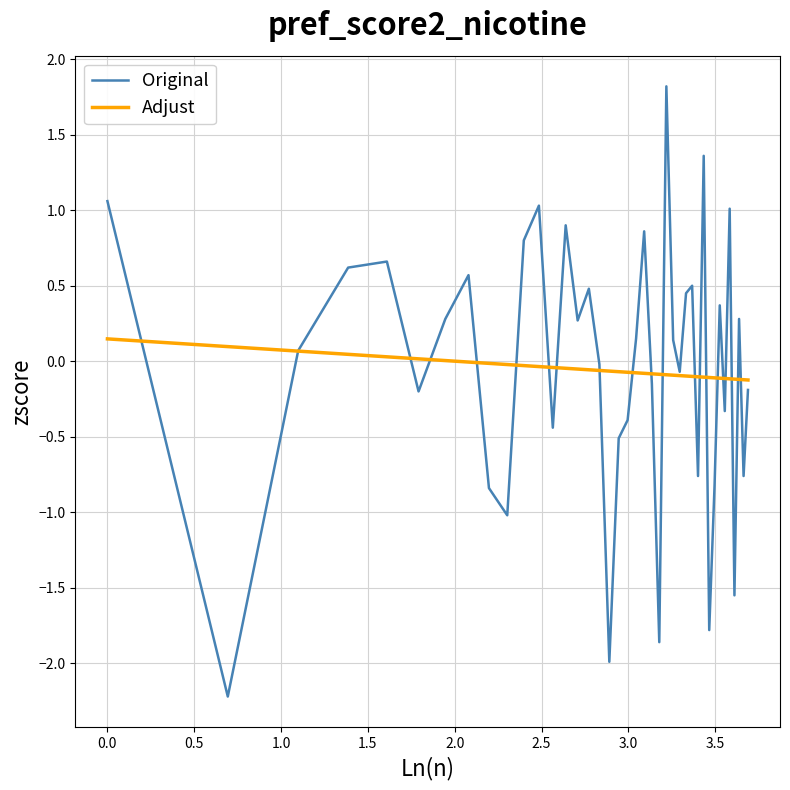

Which series has the widest spread of values?

Original